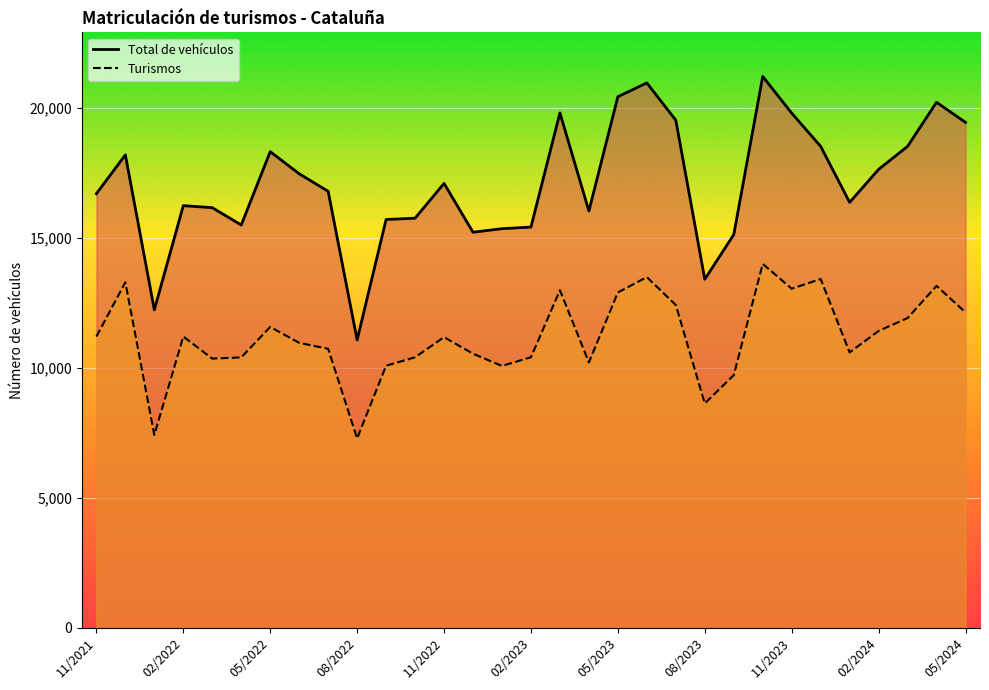

Which series has the largest range (max minus min)?

Total de vehículos